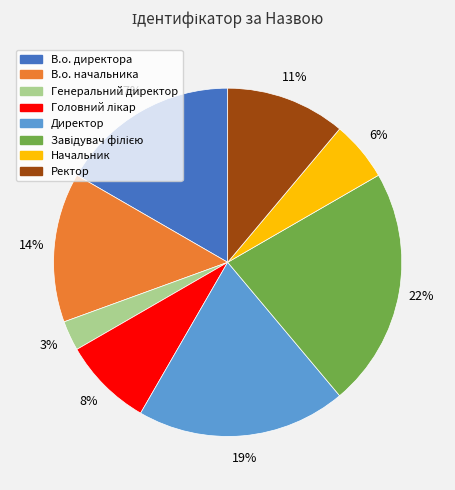

What is the smallest slice in the pie chart?

Генеральний директор